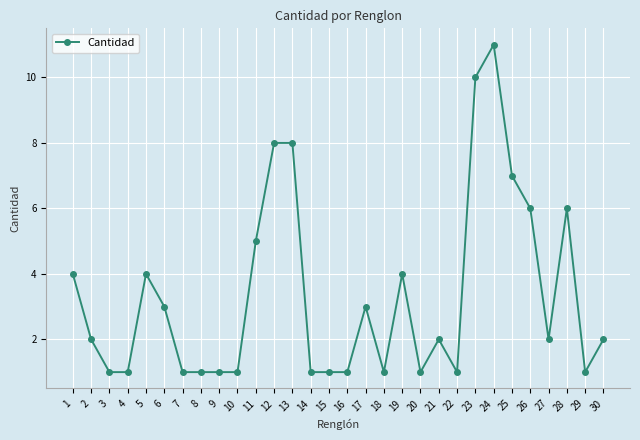

At which category does the data reach its first local peak?

5